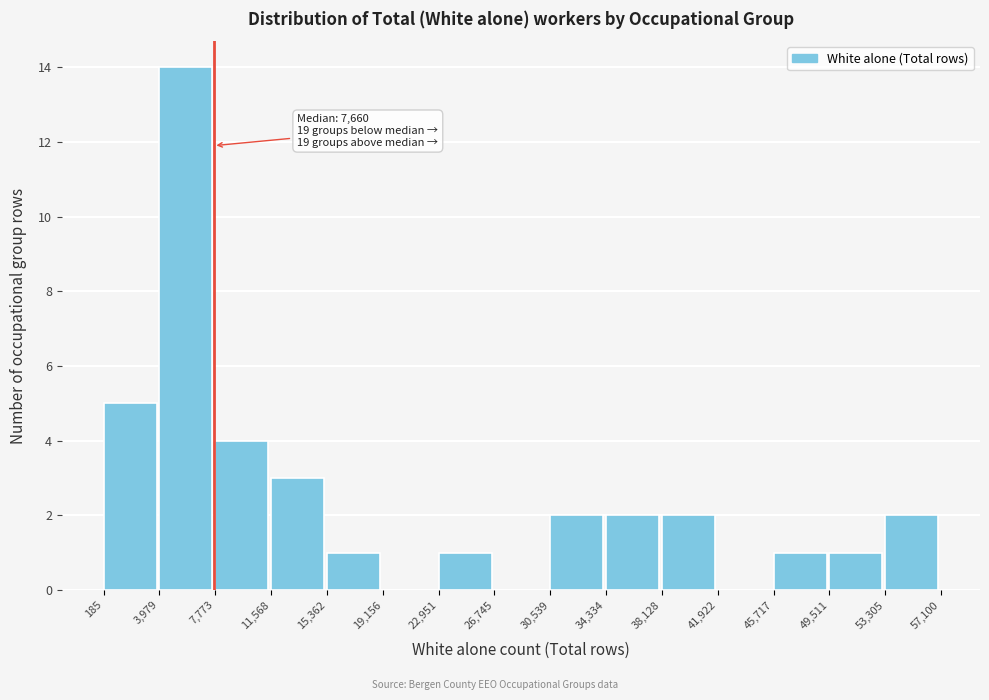

Which range on the x-axis has the tallest bar?

3,979 to 7,773